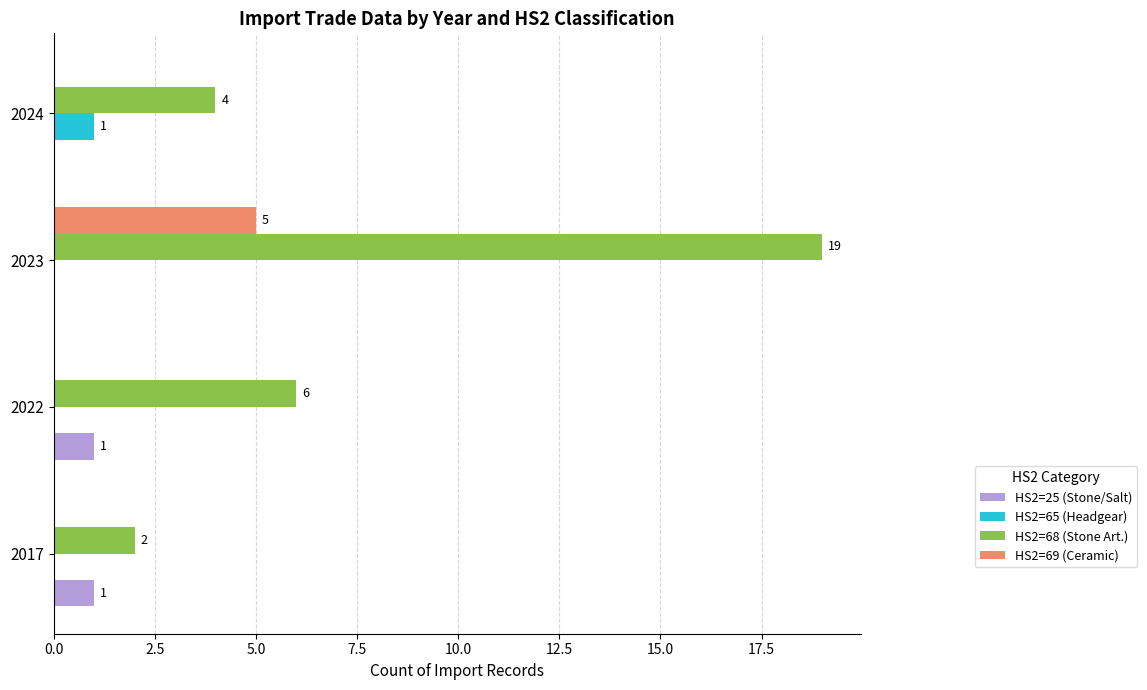

At which label does HS2=68 (Stone Art.) reach its peak?

2023